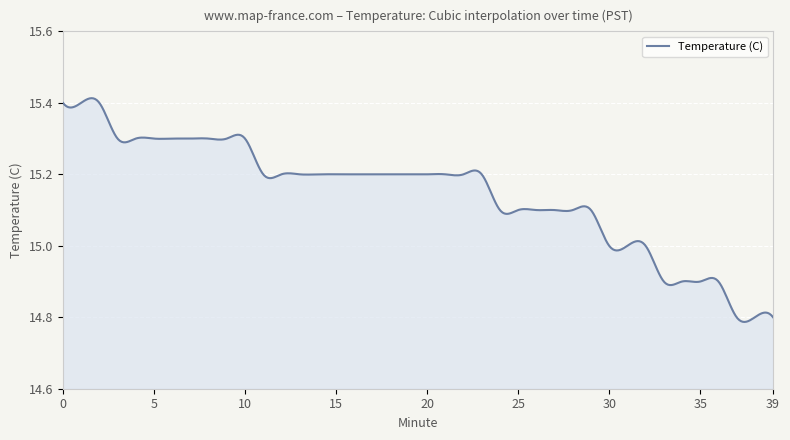

How many lines are shown in the chart?

1